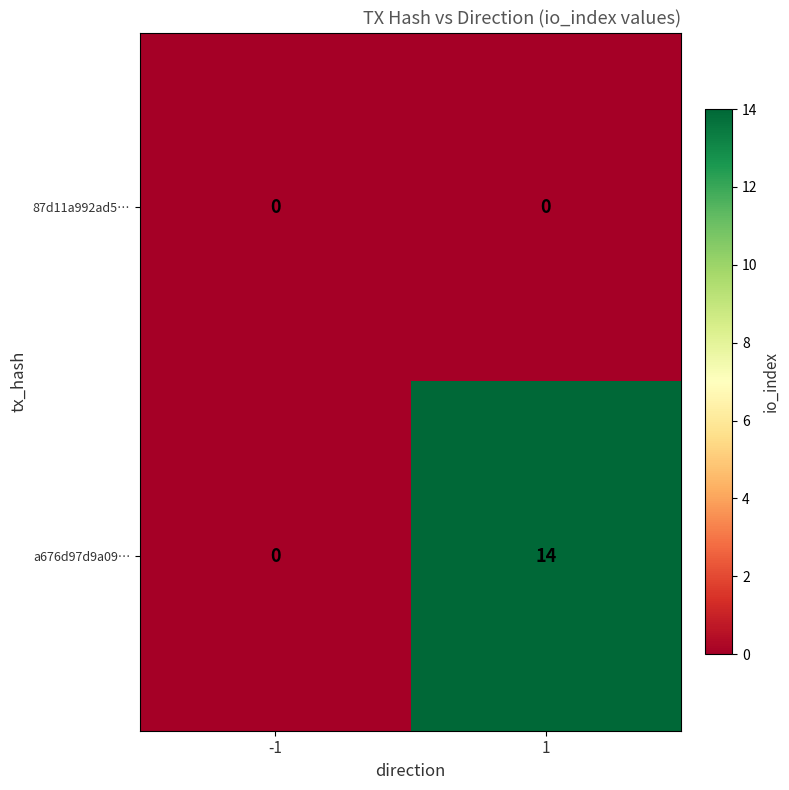

Rank the series by their maximum value, from lowest to highest.

87d11a992ad5…, a676d97d9a09…